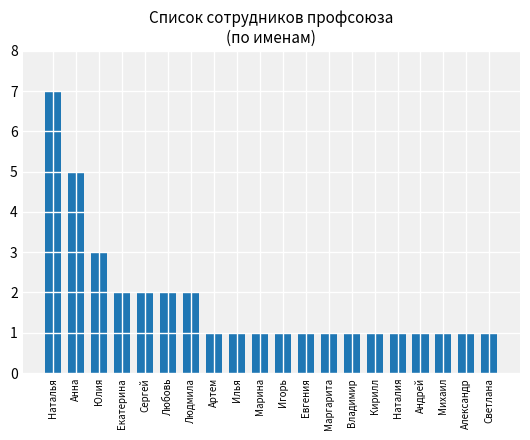

What is the label of the 10th bar from the right?

Игорь